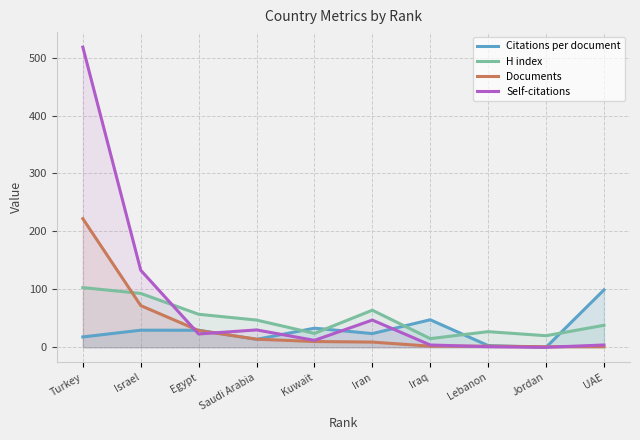

What position from the left is Jordan?

9